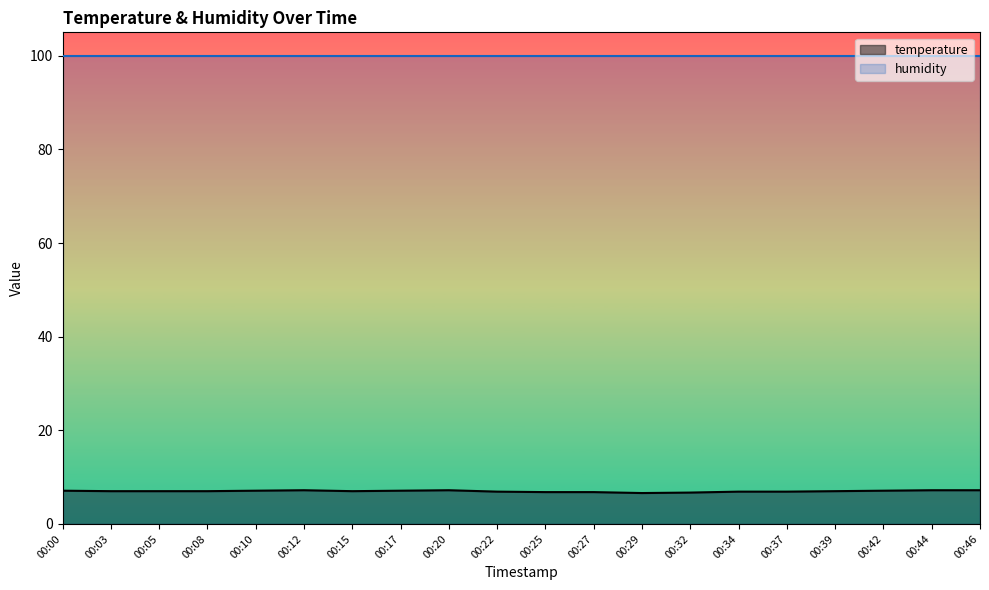

How many data points are less than 7?

7